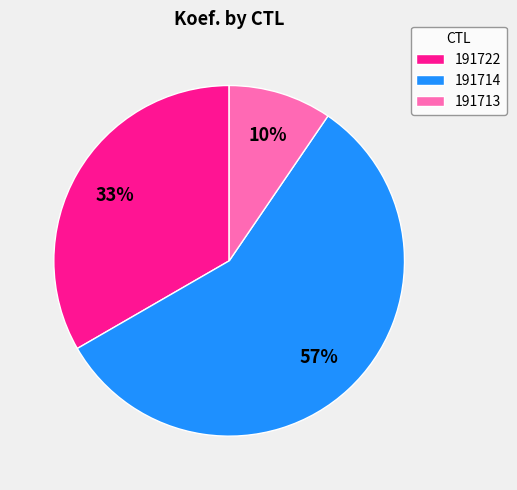

Which slice is the largest?

191714